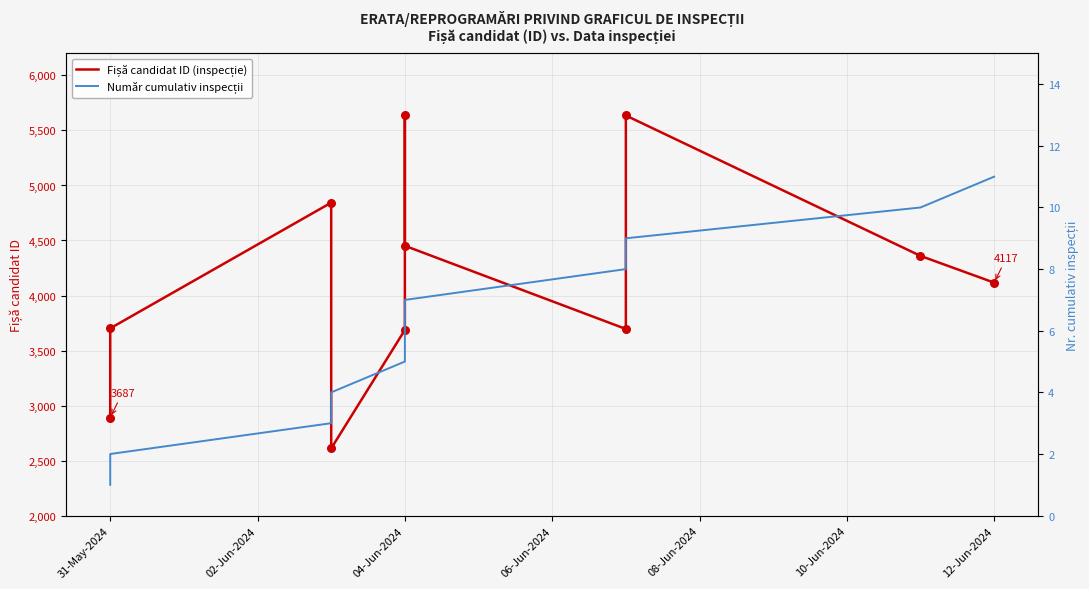

Is the value of Fișă candidat ID (inspecție) at 10 greater than the value of Număr cumulativ inspecții at 8?

Yes